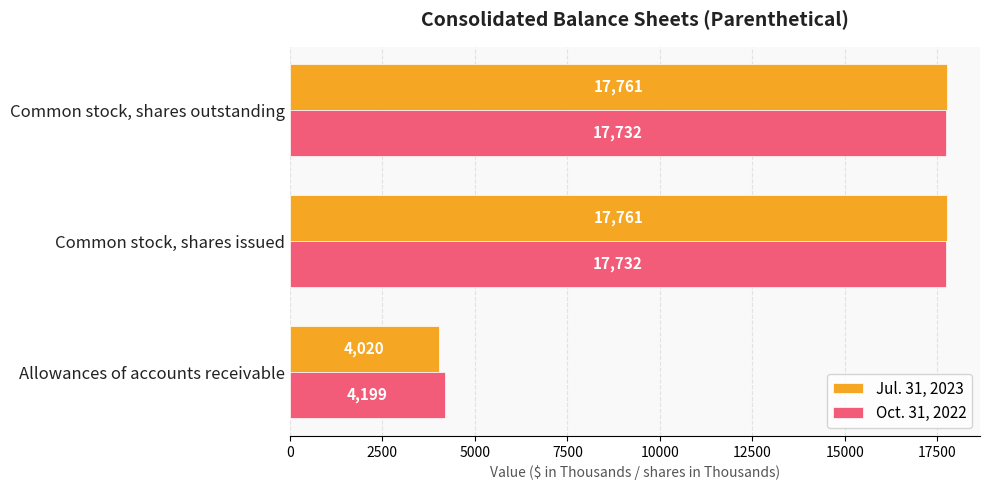

Which category has the lowest value across all series?

Allowances of accounts receivable